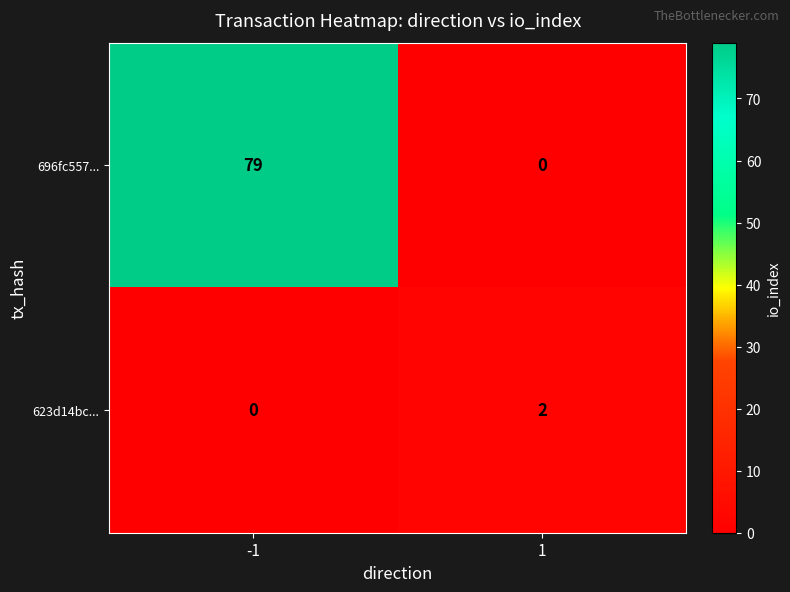

The value of 696fc557... at 1 is 0. True or false?

True